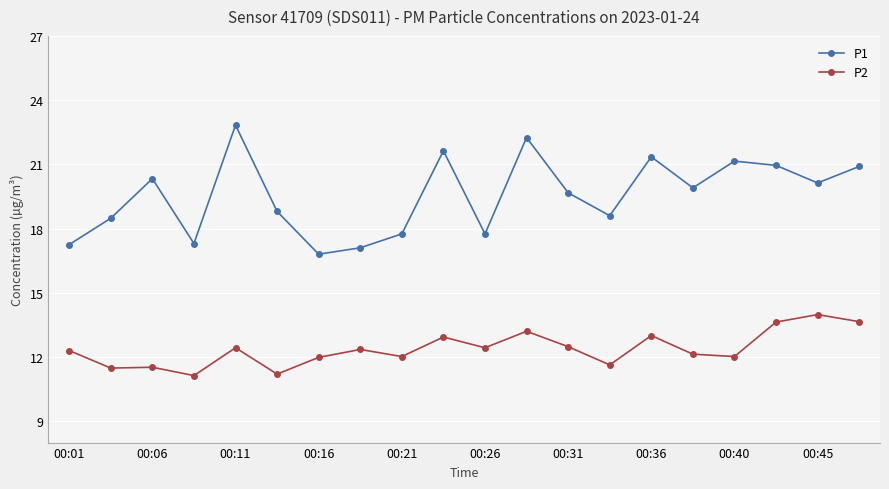

How many data points in P1 are less than 19?

9